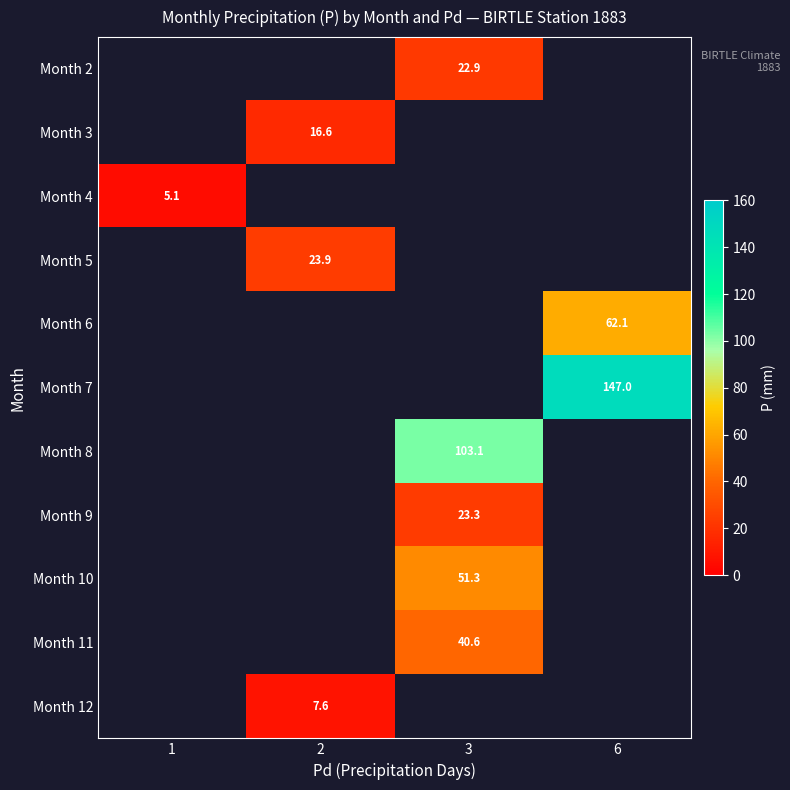

How many series are shown in this chart?

11